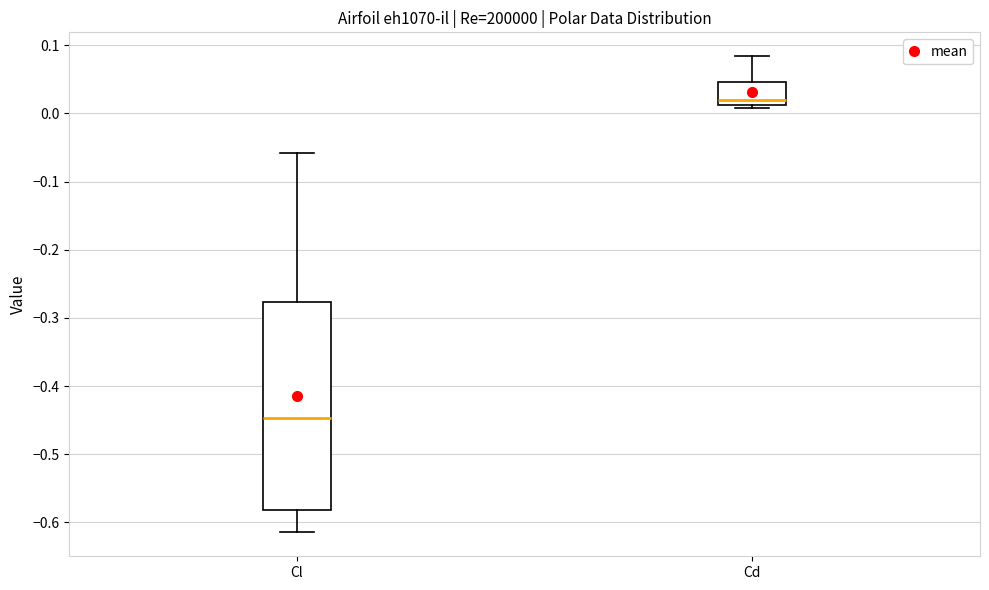

Where does the median line of the box for Cl sit on the y-axis? The values are not printed on the chart, so give them approximately, as read against the axis.

-0.45